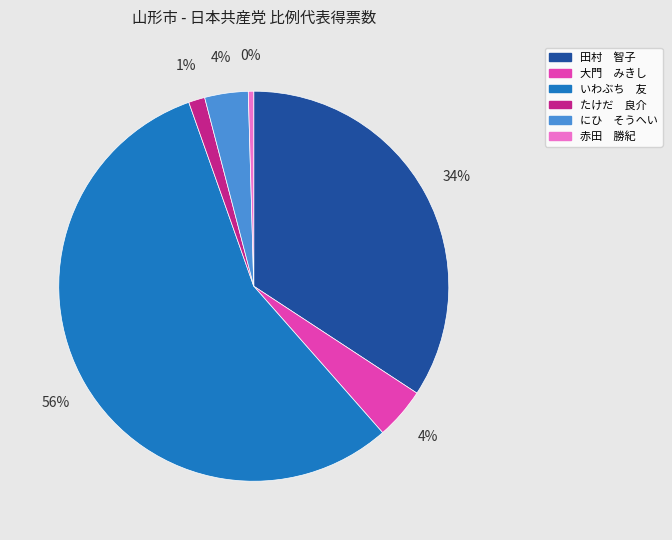

Which category accounts for the majority?

いわぶち 友